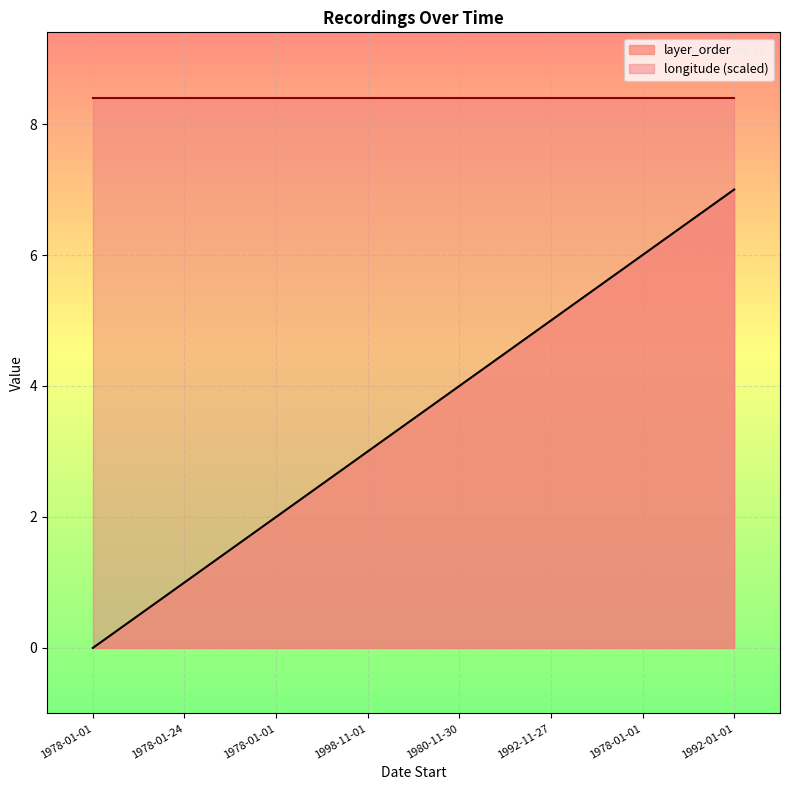

How many series are shown in this chart?

2